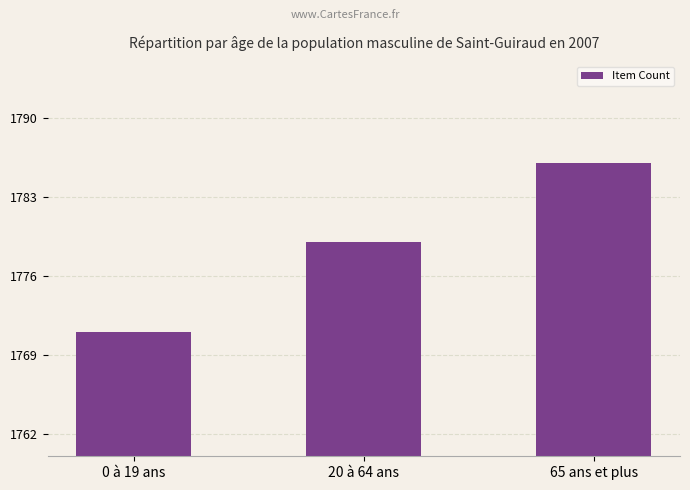

What is the label of the 1st bar from the right?

65 ans et plus